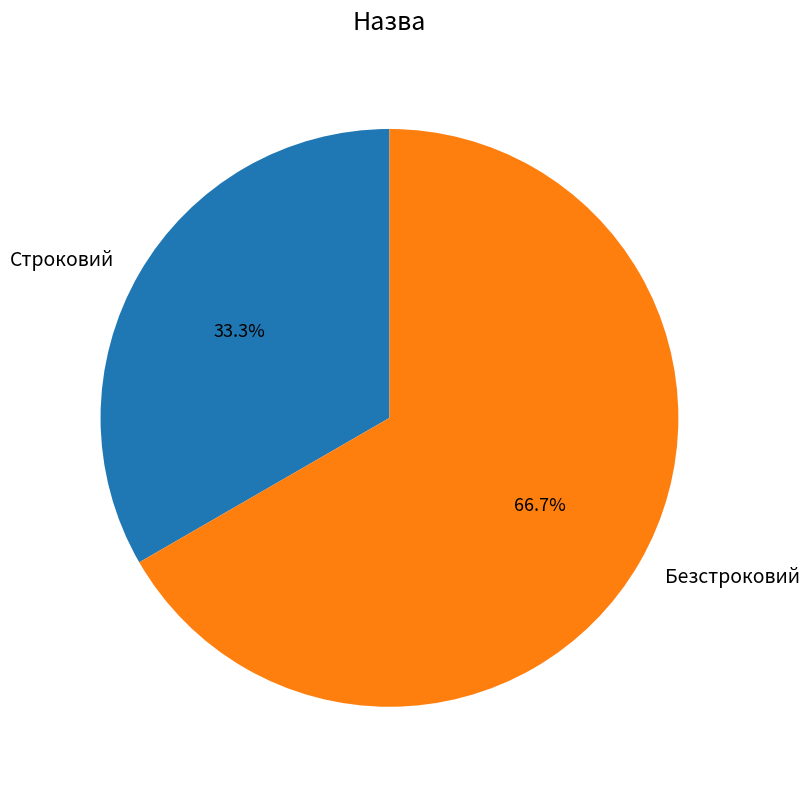

What portion of the pie excludes Строковий?

66.7%